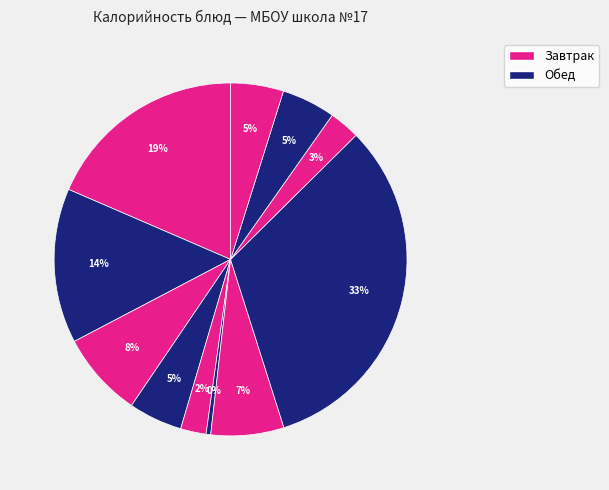

How many segments does this pie chart have?

11